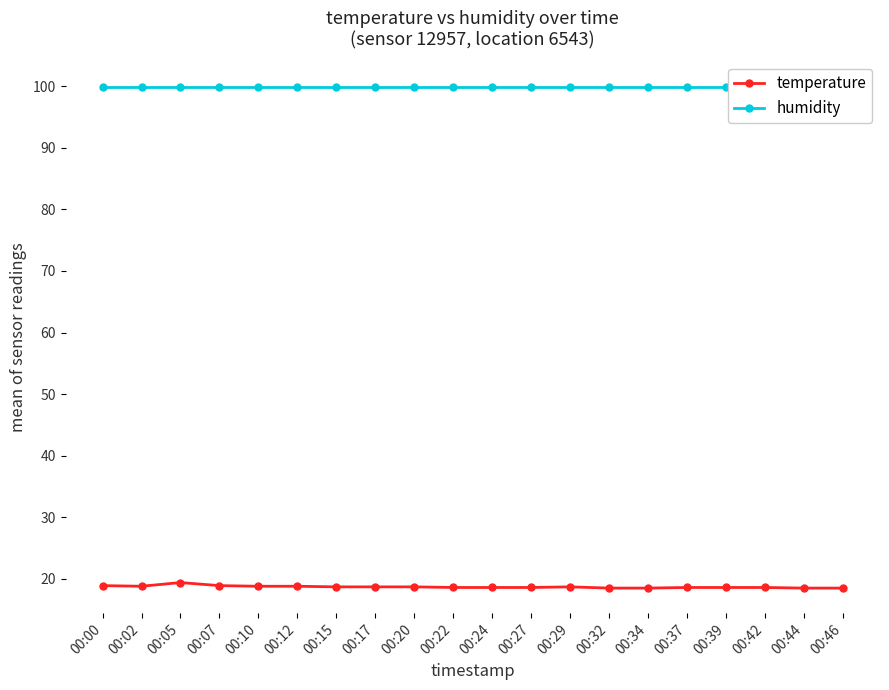

What is the total value across all series at 00:39?

118.5